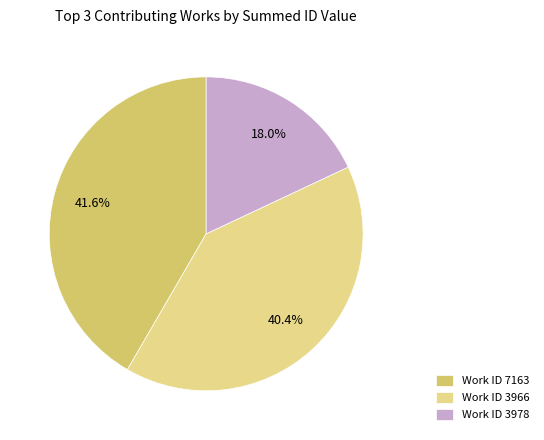

Rank the categories by value from lowest to highest.

Work ID 3978, Work ID 3966, Work ID 7163